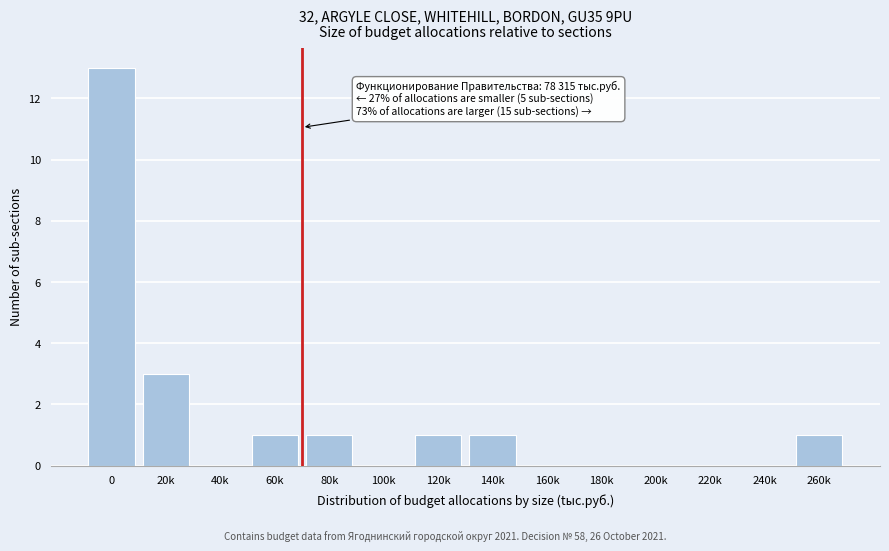

Reading left to right, extract all data points from this chart.

0=13	20k=3	40k=0	60k=1	80k=1	100k=0	120k=1	140k=1	160k=0	180k=0	200k=0	220k=0	240k=0	260k=1